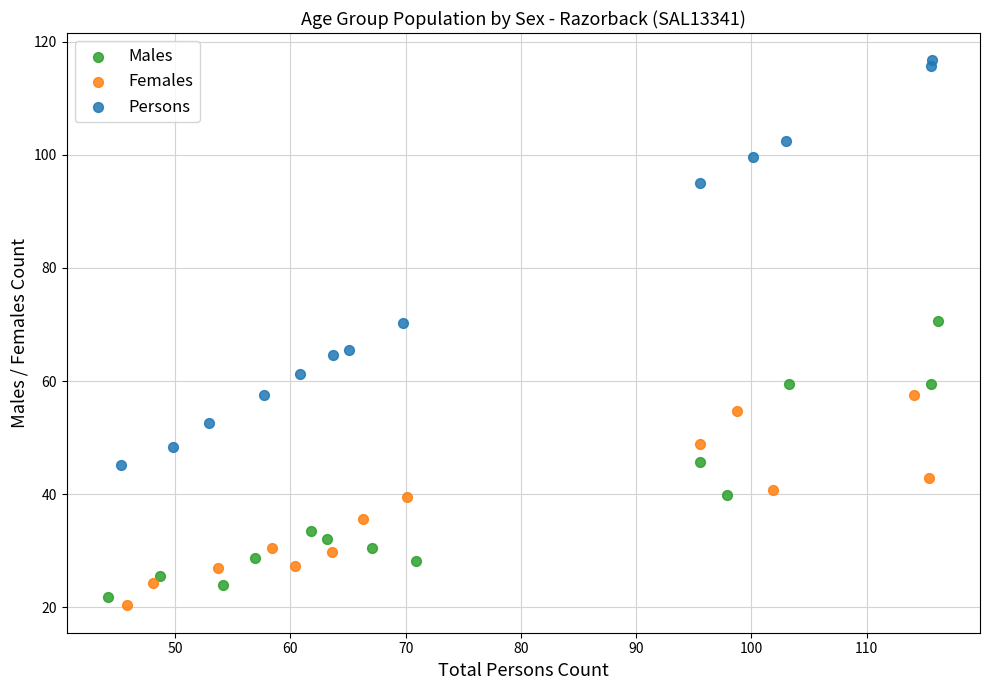

Which series reaches the maximum Y coordinate?

Persons